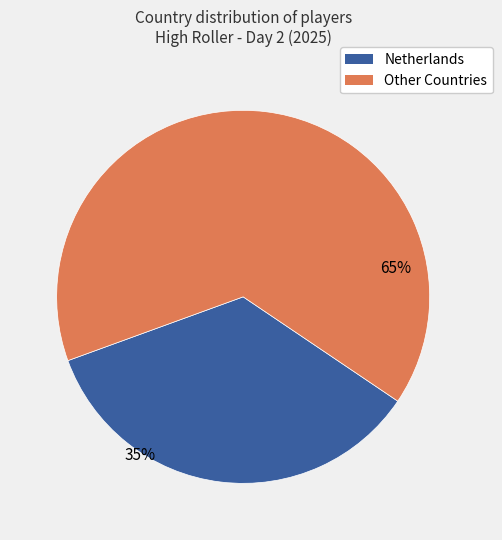

To the nearest percent, what is the difference between the largest and smallest slice percentages?

30%